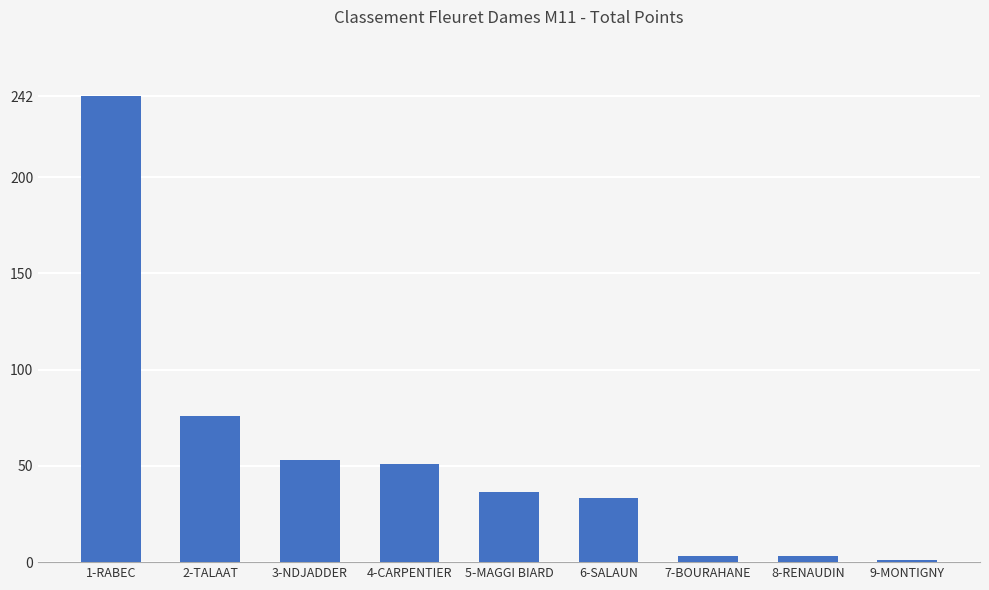

What is the sum of the values at 6-SALAUN and 1-RABEC?

275.8